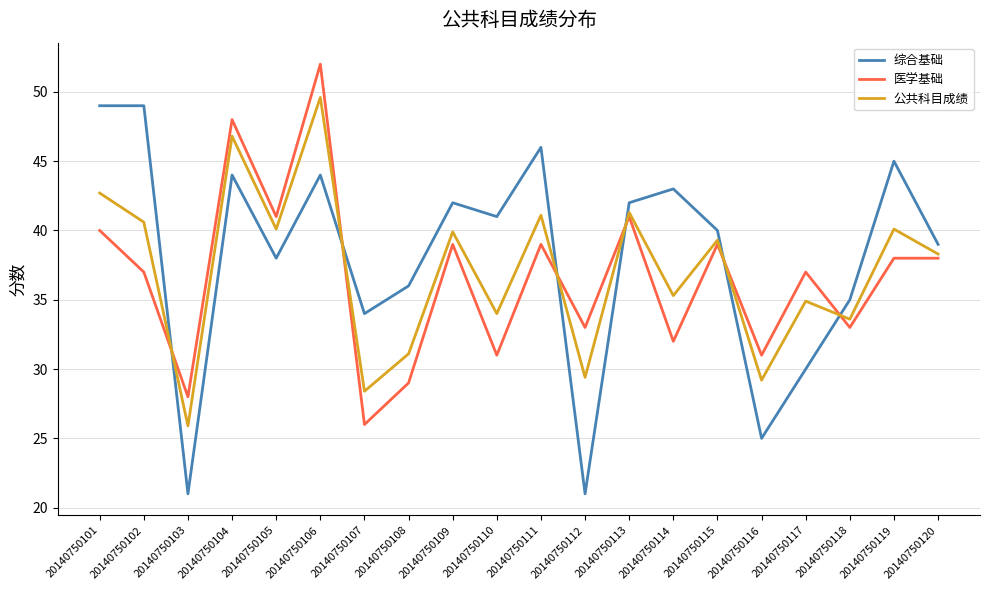

Where is the first local minimum for 医学基础?

20140750103